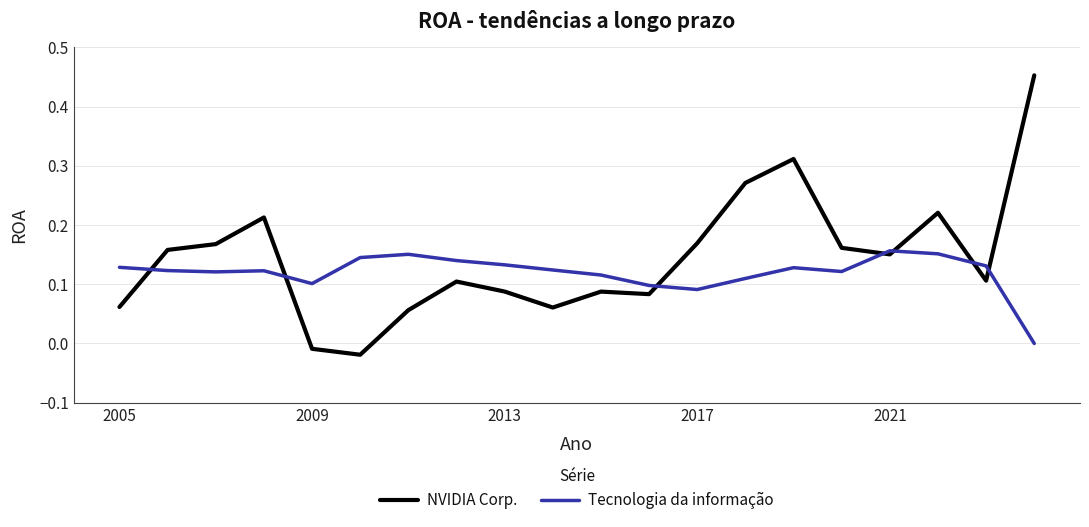

Rank the series by their maximum value, from lowest to highest.

Tecnologia da informação, NVIDIA Corp.